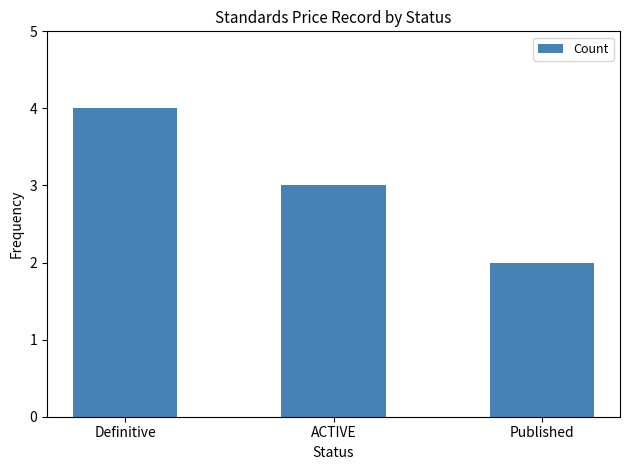

What is the difference between the maximum and minimum values?

2